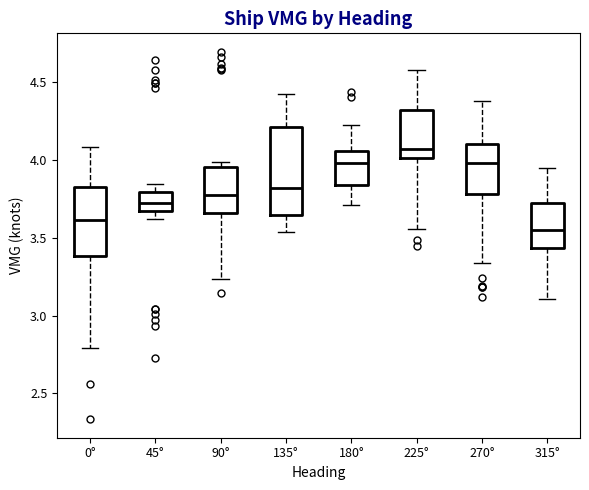

Which box has the highest median line?

225°